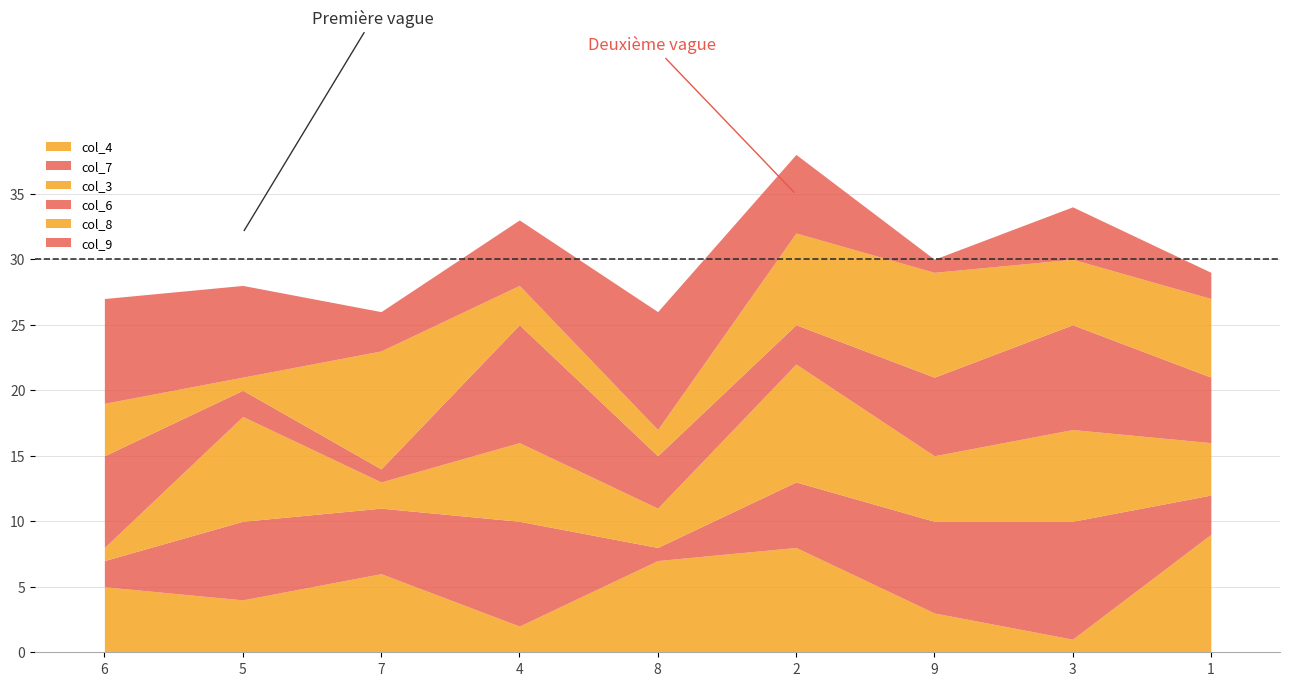

At which label is col_6 closest to 5?

1